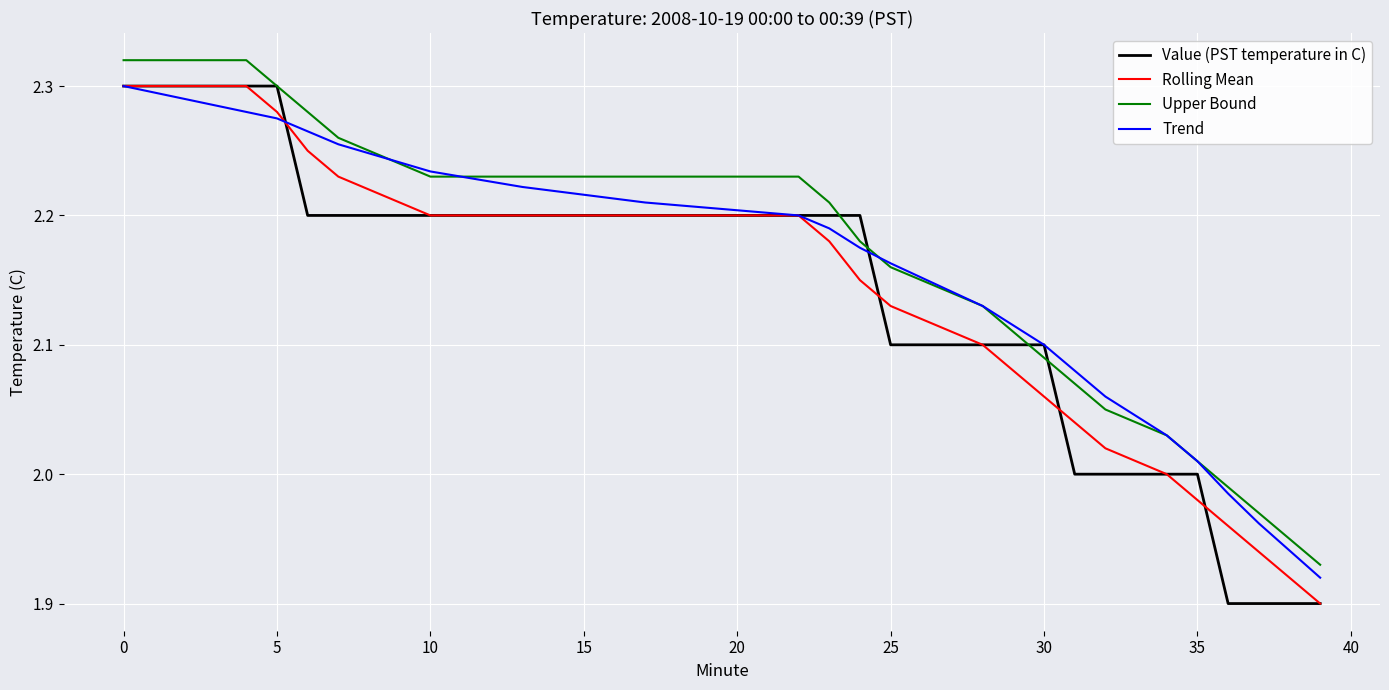

What is the difference between the maximum and second lowest values in the Value (PST temperature in C) series?

0.4